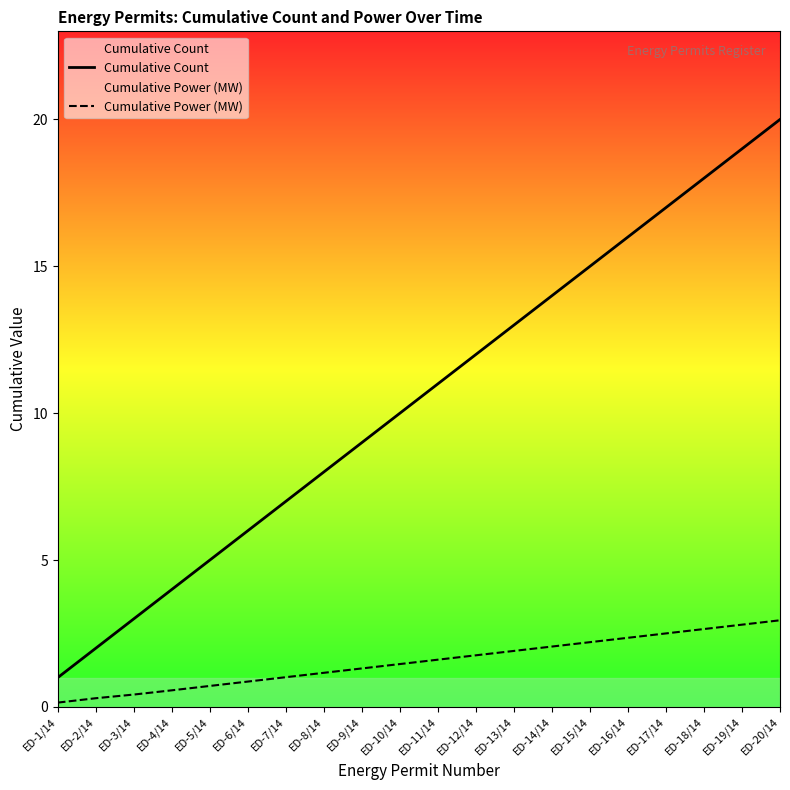

What is the difference between the Cumulative Count values at ED-11/14 and ED-4/14?

7.0